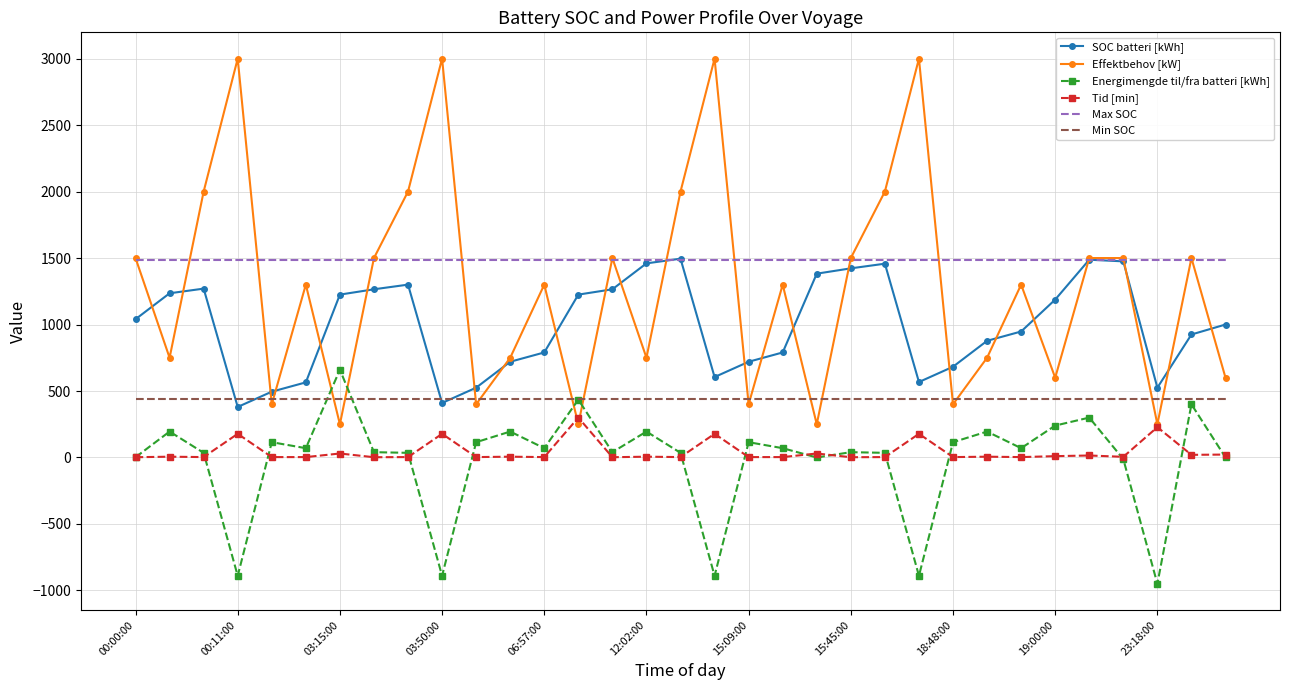

Which series has the widest spread of values?

Effektbehov [kW]